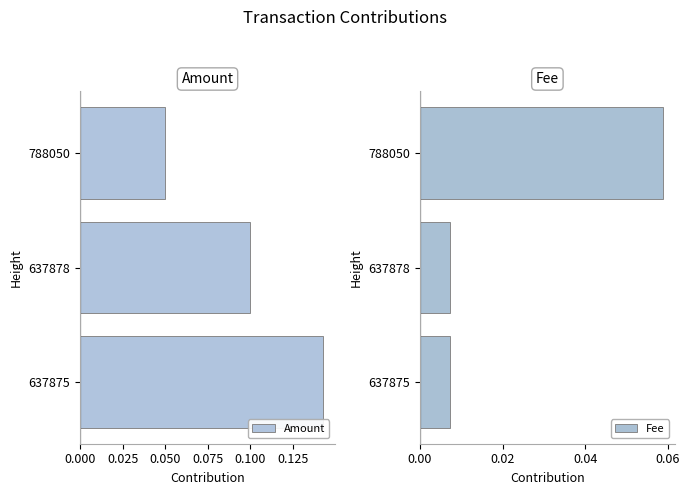

What are all the series names shown in the legend?

Amount, Fee